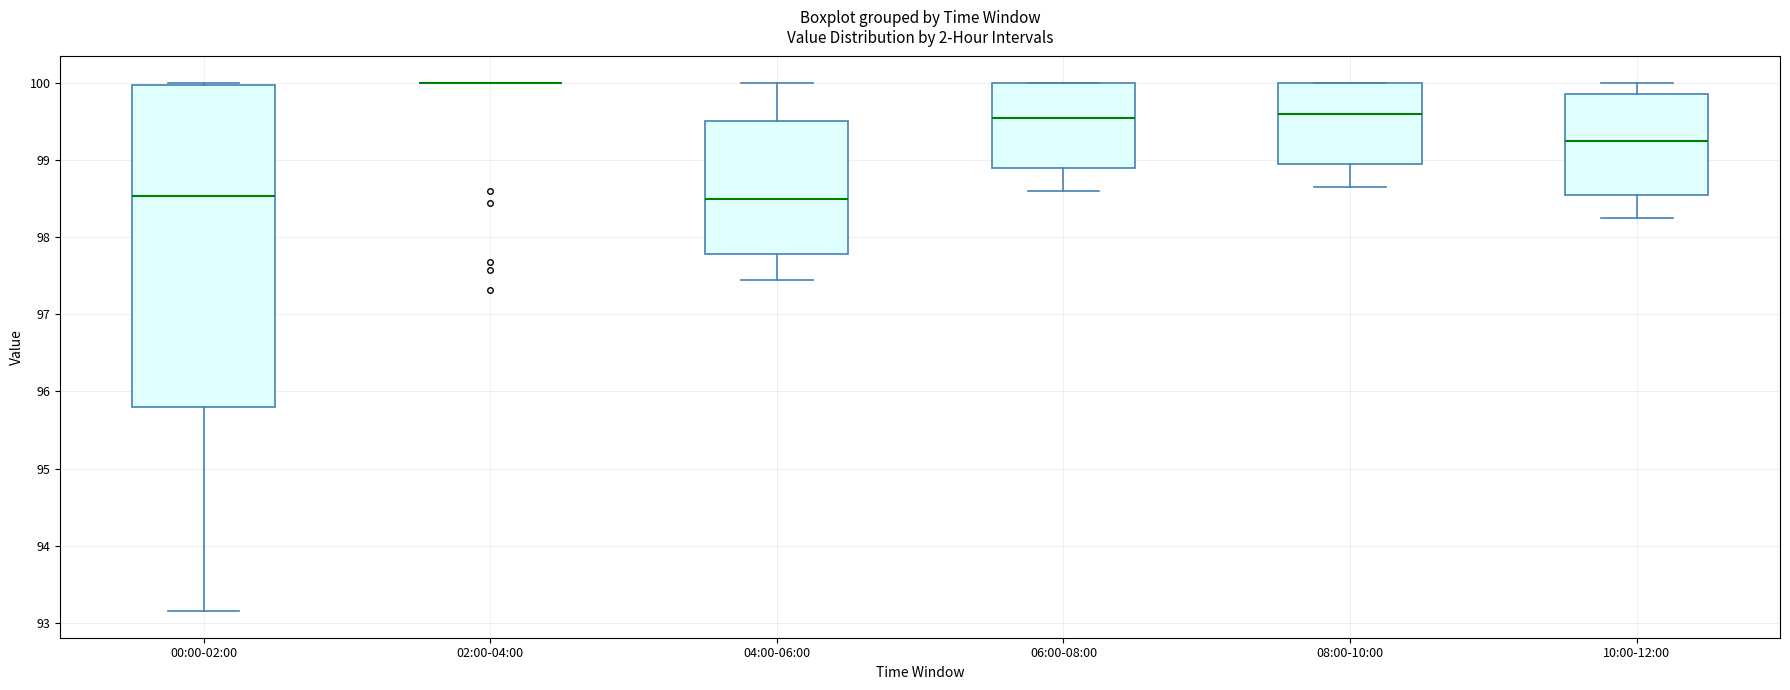

Where does the lower whisker of the box for 00:00-02:00 end on the y-axis? The values are not printed on the chart, so give them approximately, as read against the axis.

93.2